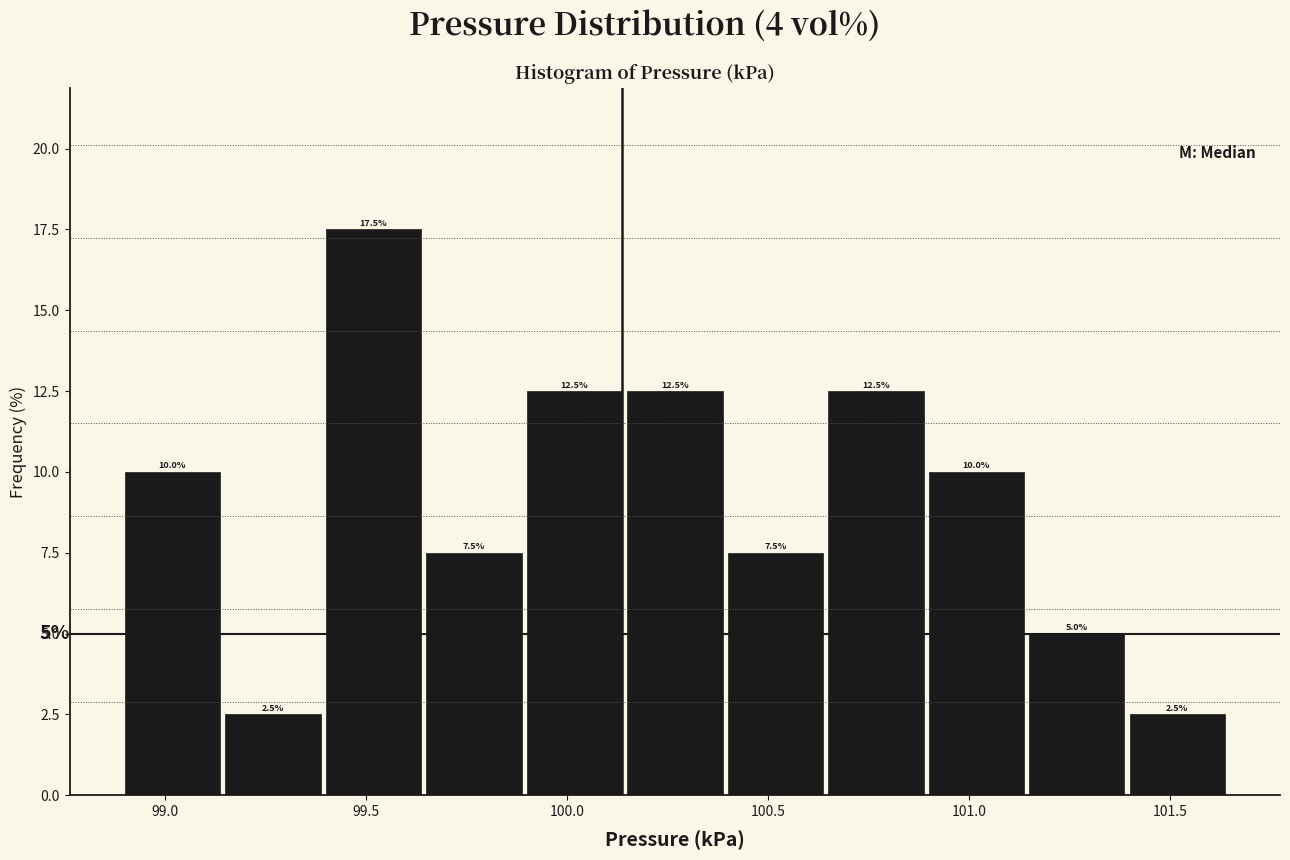

What is the height of the bar covering 100.40 to 100.65 on the x-axis? The bar edges are not printed on the chart, so give them approximately, as read against the axis.

7.5